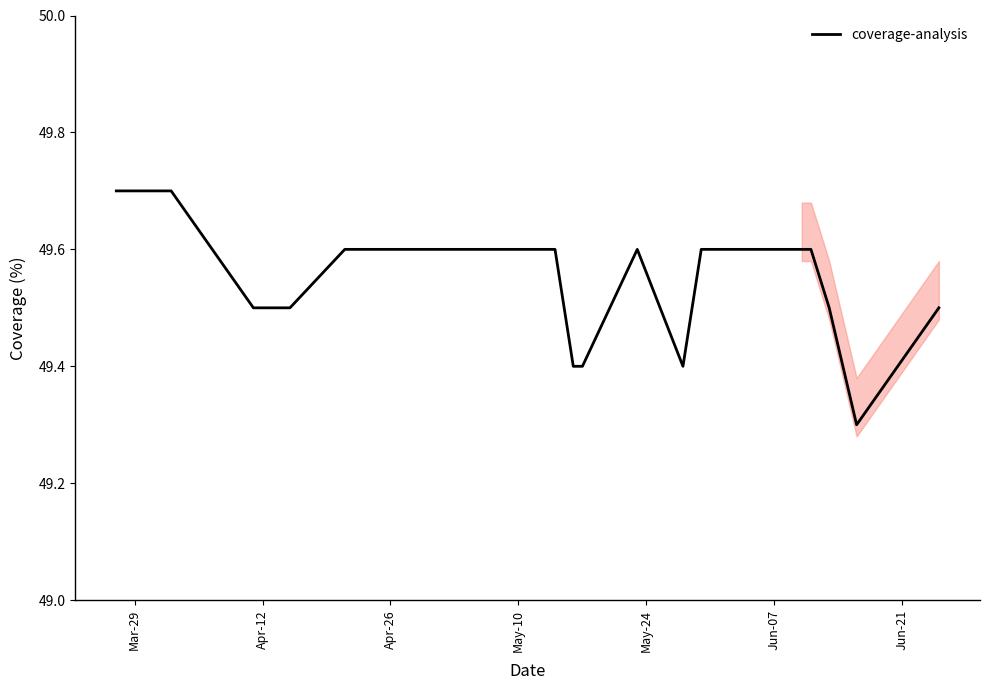

Reading left to right, transcribe all the data shown in this chart.

49.7	49.7	49.7	49.7	49.5	49.5	49.6	49.6	49.6	49.6	49.6	49.4	49.4	49.6	49.4	49.6	49.6	49.6	49.6	49.6	49.5	49.3	49.5